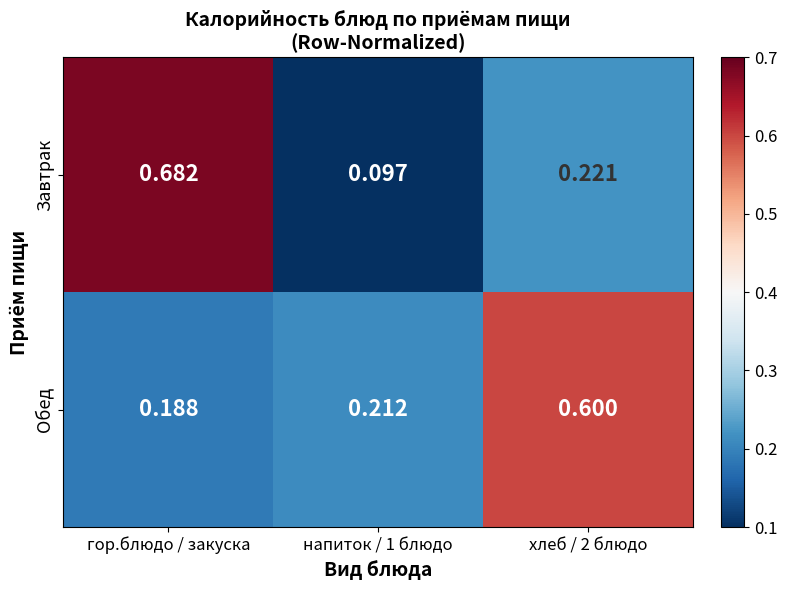

What is the spread (max minus min) of values at гор.блюдо / закуска?

0.5